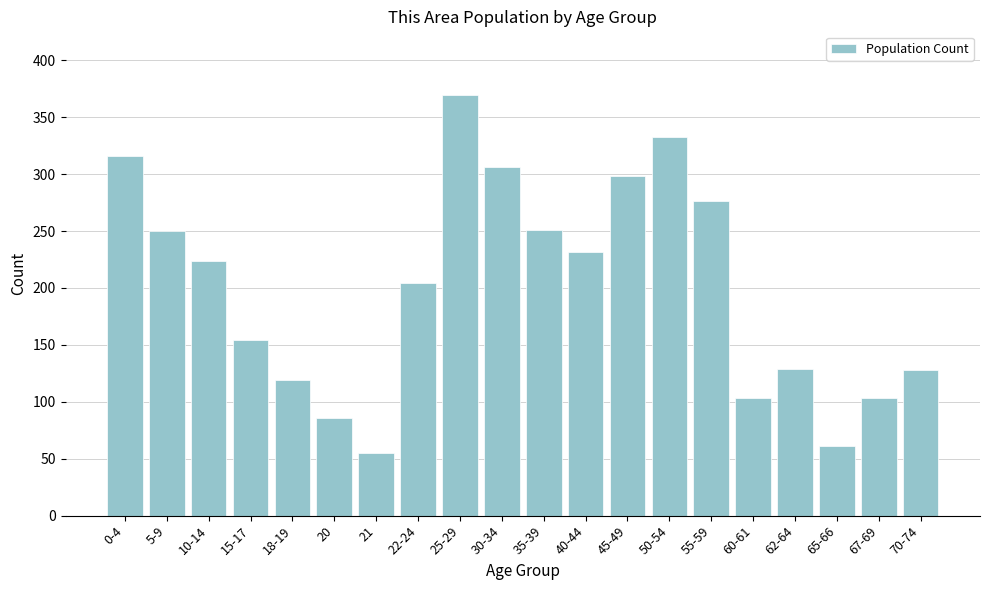

Which category has the highest value across all series?

25-29